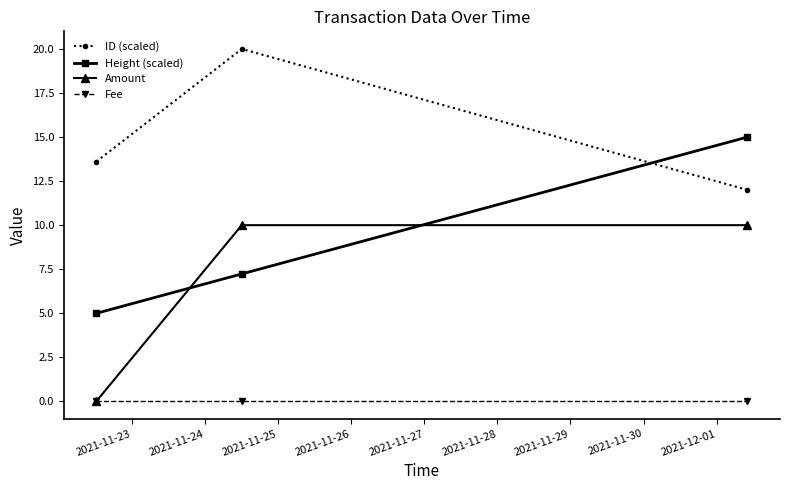

Which series has the largest total across all categories?

ID (scaled)